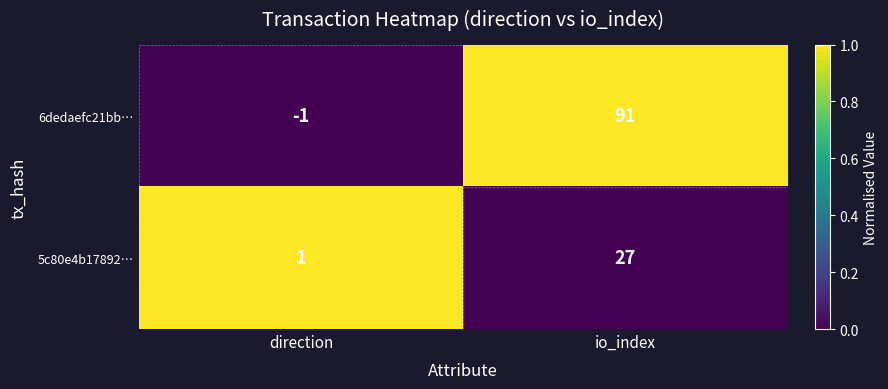

Reading left to right, list all the values displayed in this chart.

6dedaefc21bb…: direction=-1	io_index=91
5c80e4b17892…: direction=1	io_index=27